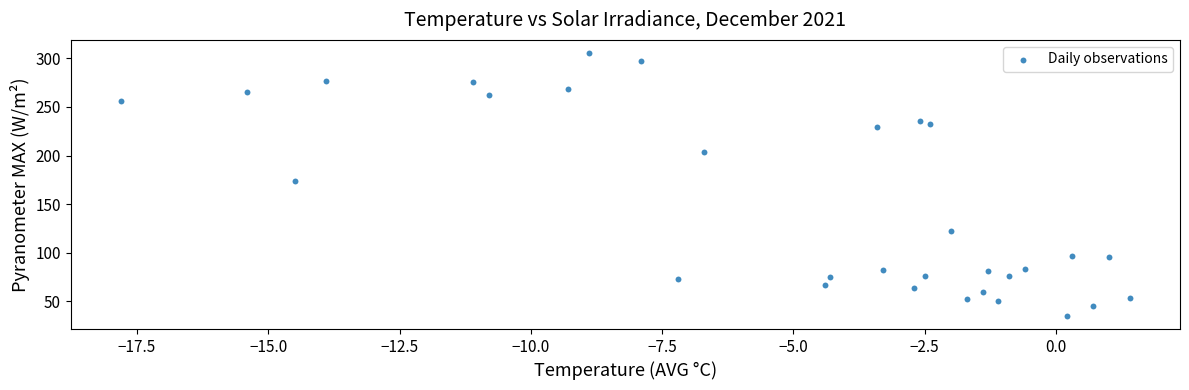

What is the range of Y values (max minus min)?

270.6